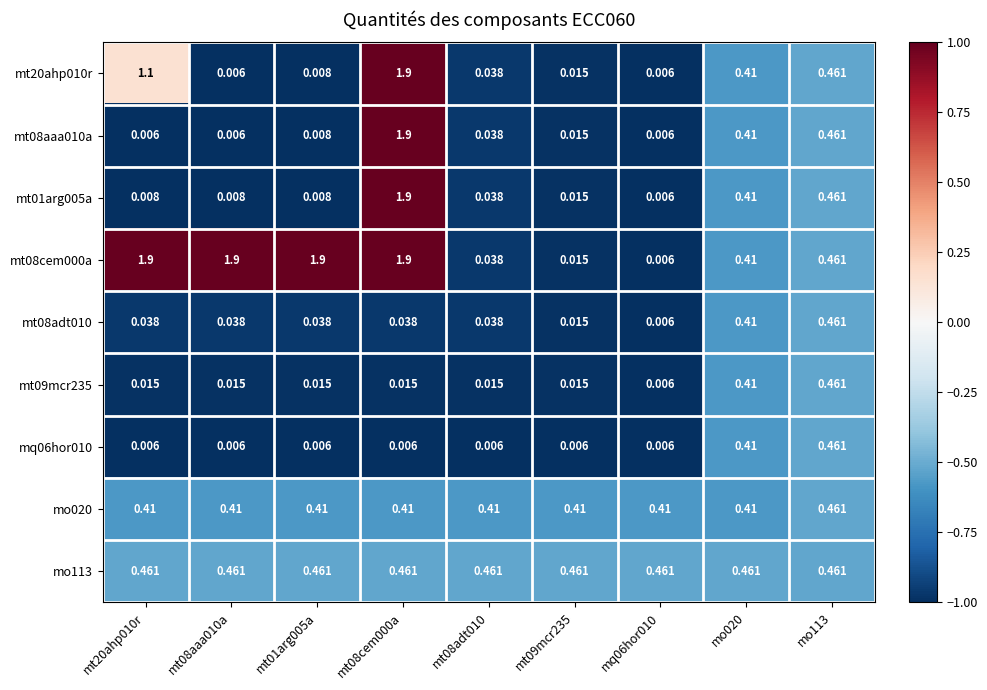

Is the value of mt09mcr235 at mt09mcr235 greater than the value of mo113 at mt08cem000a?

No